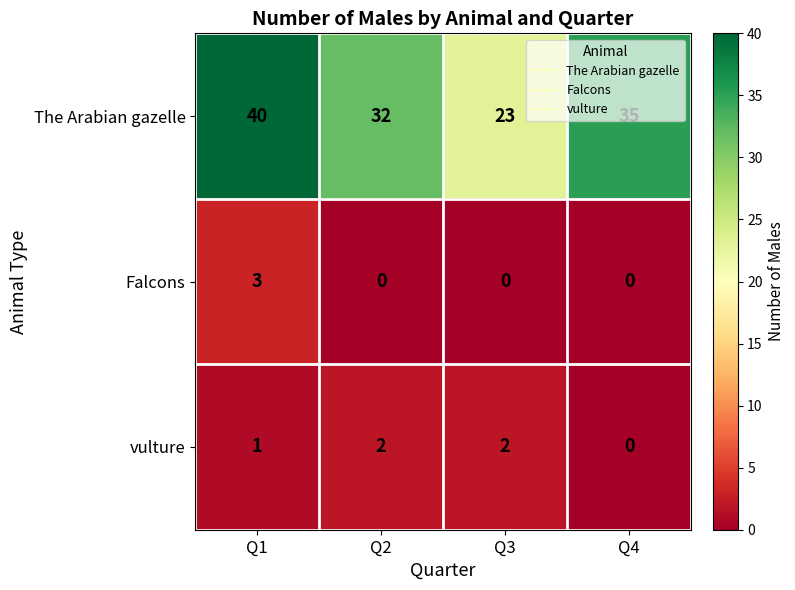

True or false: Falcons has a value of 0 at Q2.

True